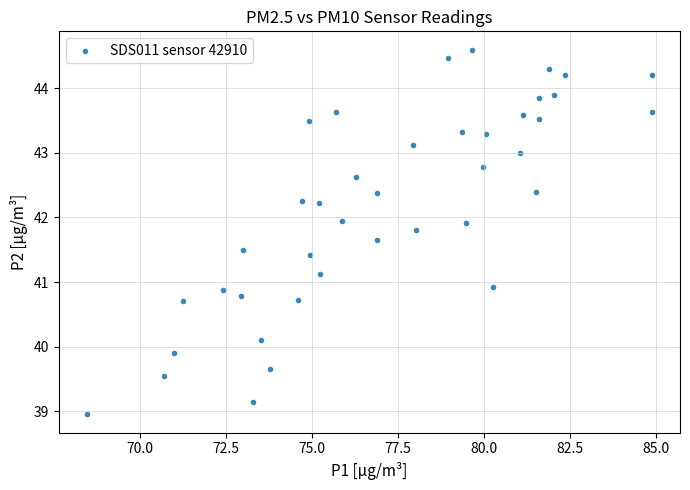

What is the range of X values (max minus min)?

16.4